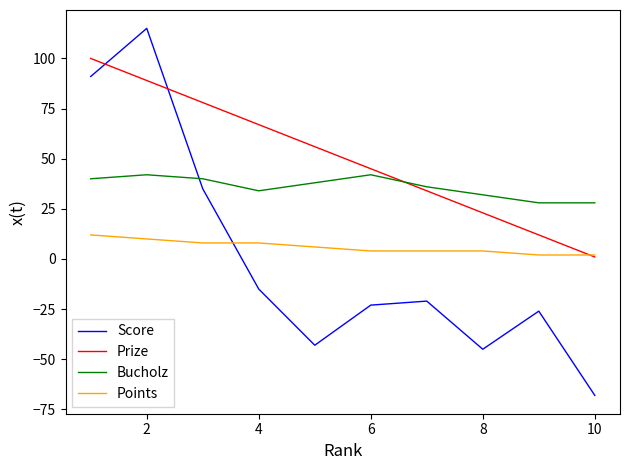

True or false: Points and Bucholz intersect in this chart.

False